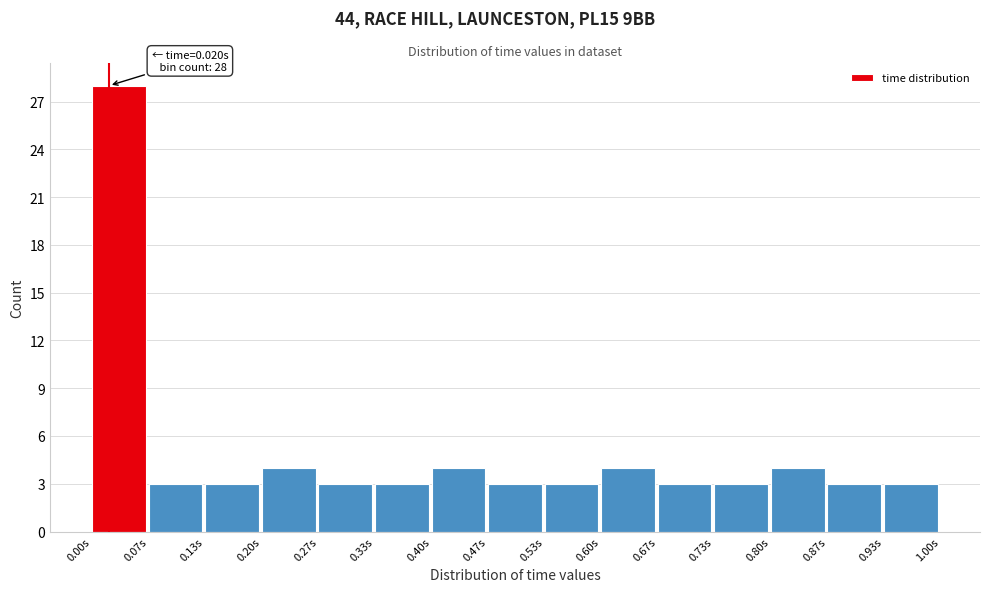

Over which range of the x-axis is the bar tallest?

0.00 to 0.07